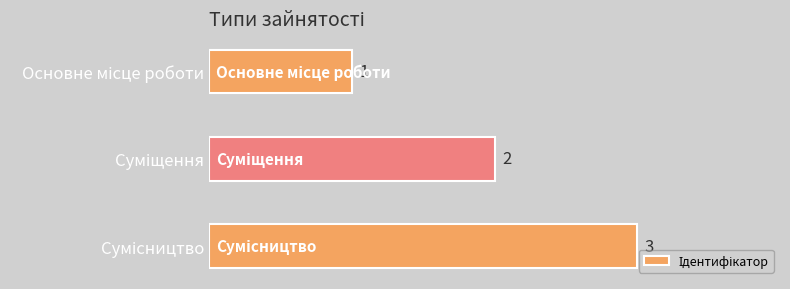

What is the value of the 2nd bar from the top?

2